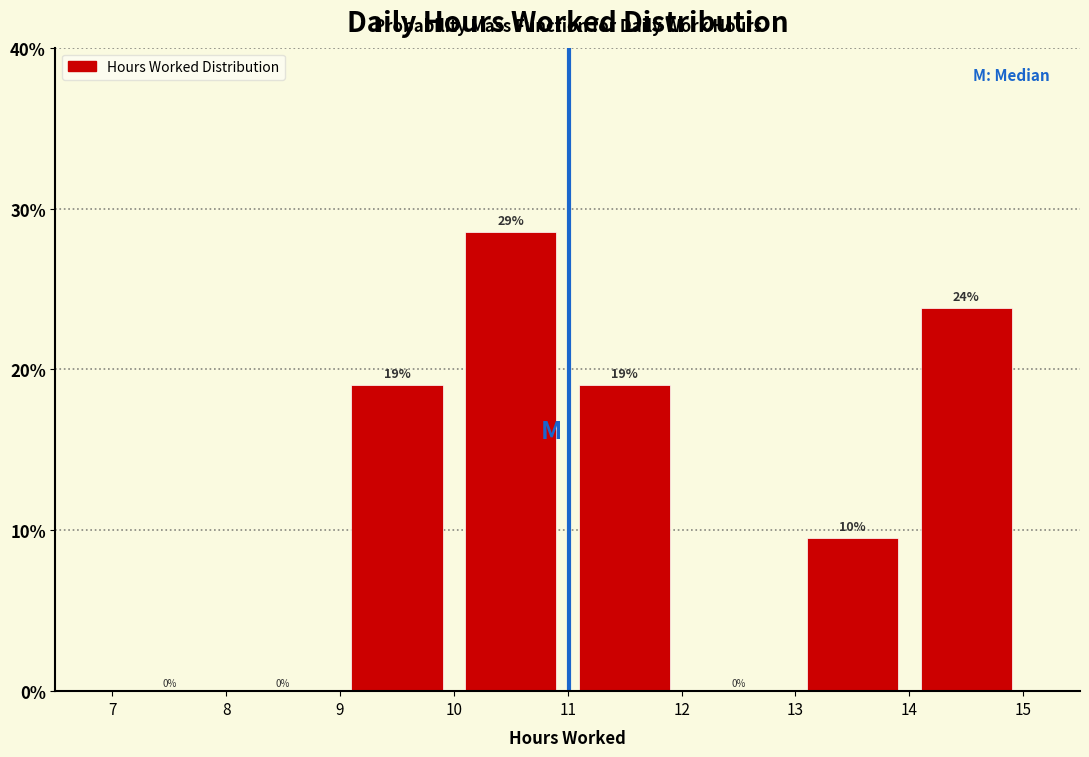

Which range on the x-axis has the tallest bar?

10 to 11